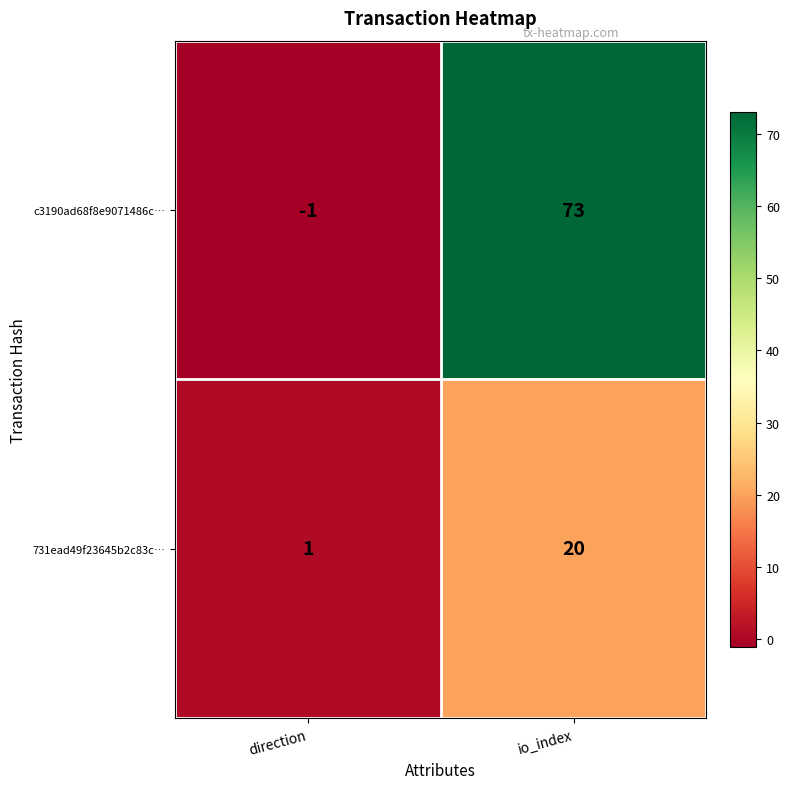

What is the smallest value displayed?

-1